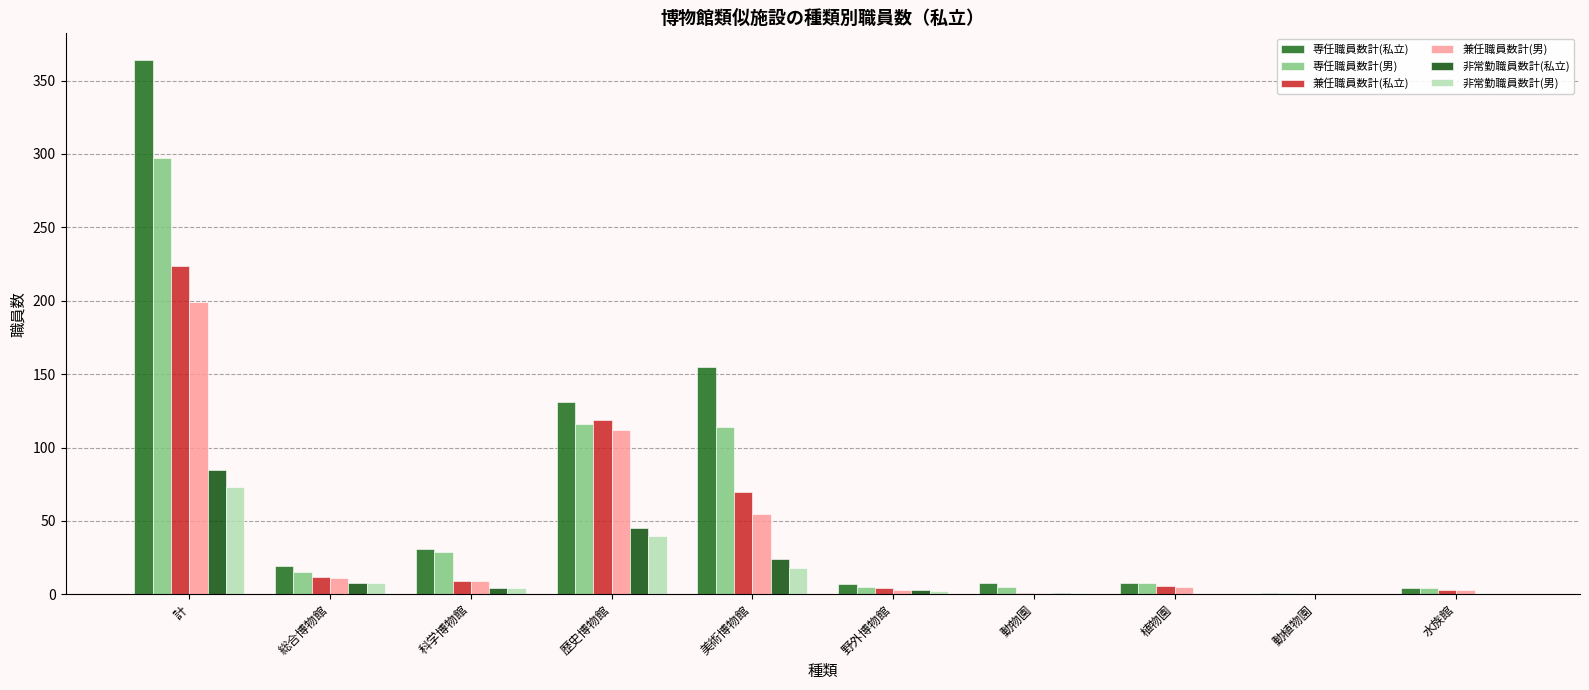

How many distinct data groups are displayed?

6